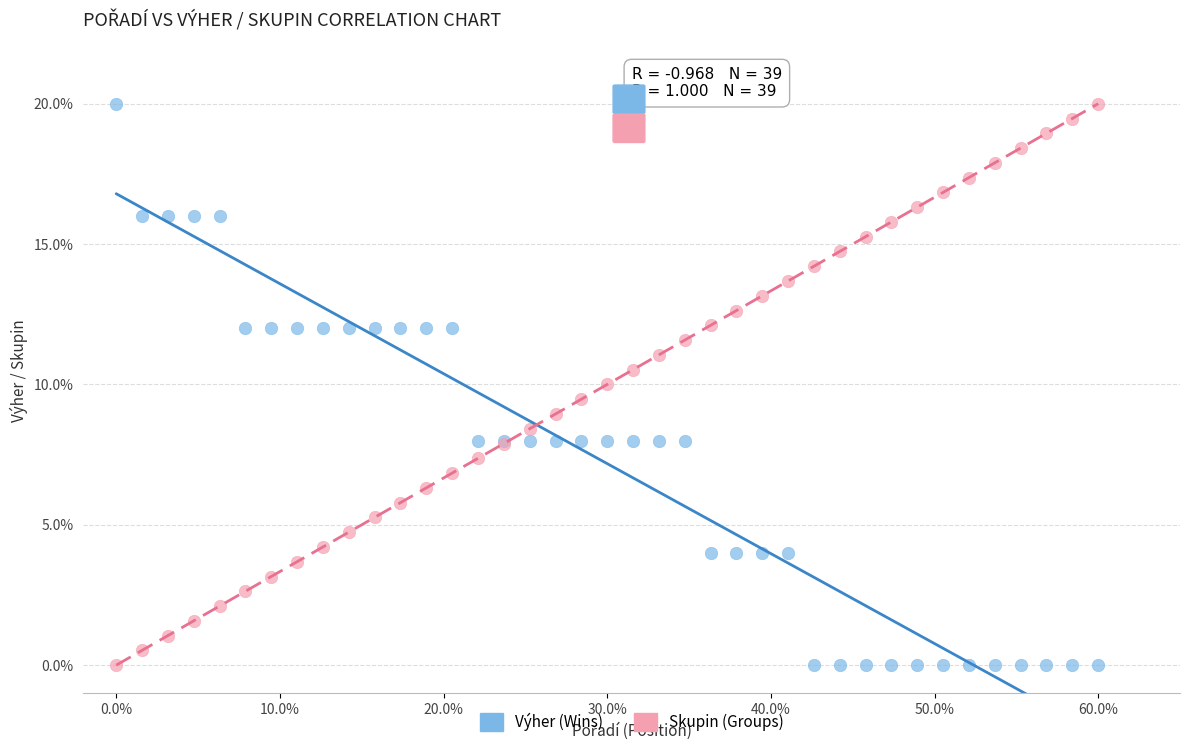

What is the X range (max minus min) for the scatter plot?

60.0